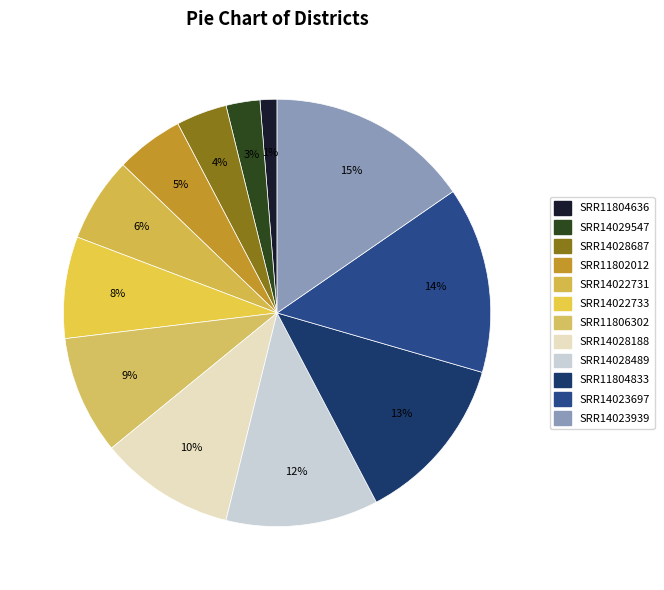

True or false: SRR14028489 accounts for 17% of the total.

False